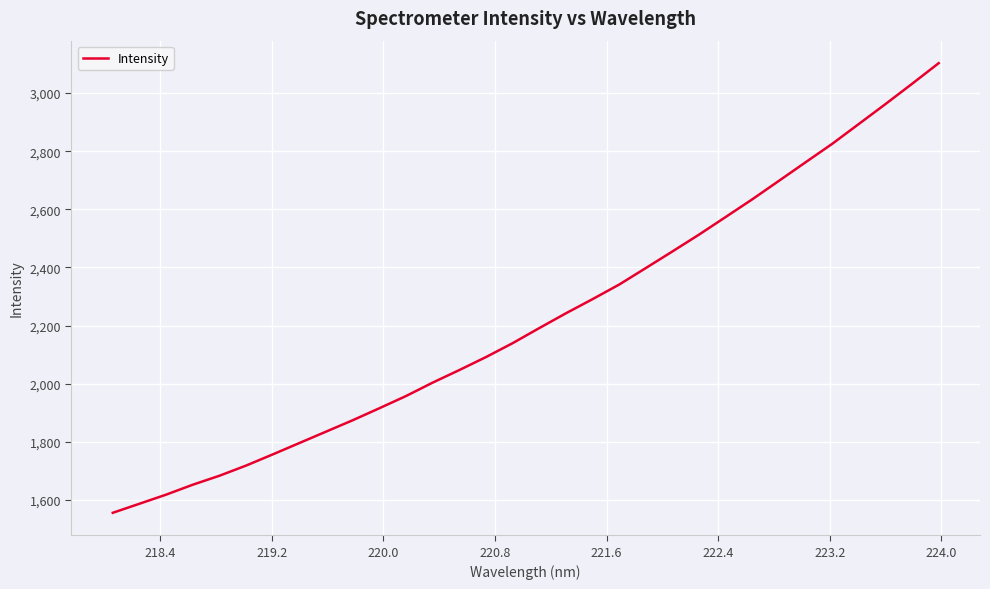

What is the greatest value displayed?

3103.0